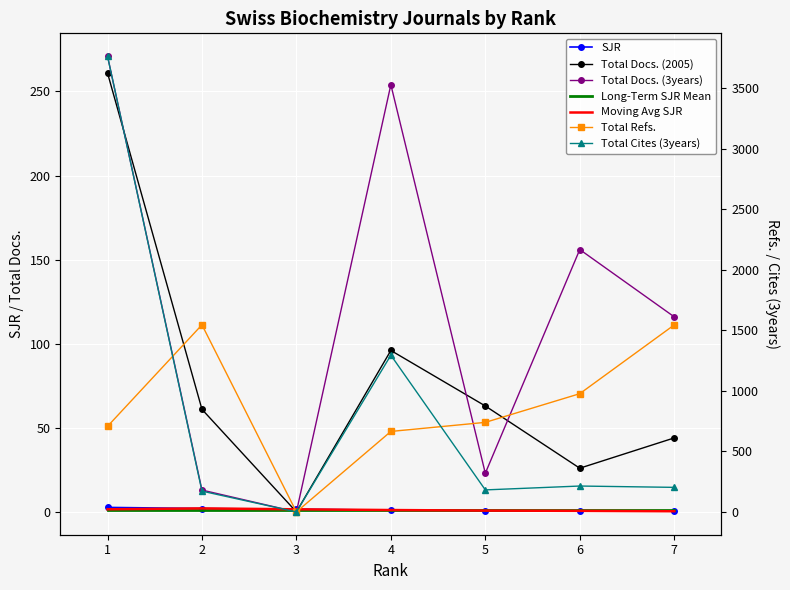

How many data points in Total Cites (3years) are above 203?

3